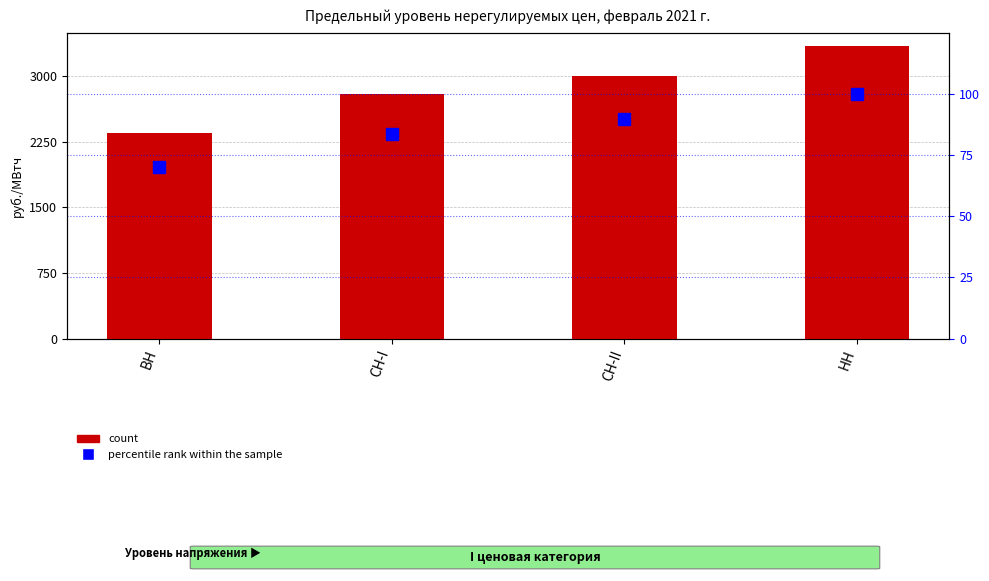

At which label is percentile rank within the sample closest to 85?

СН-I